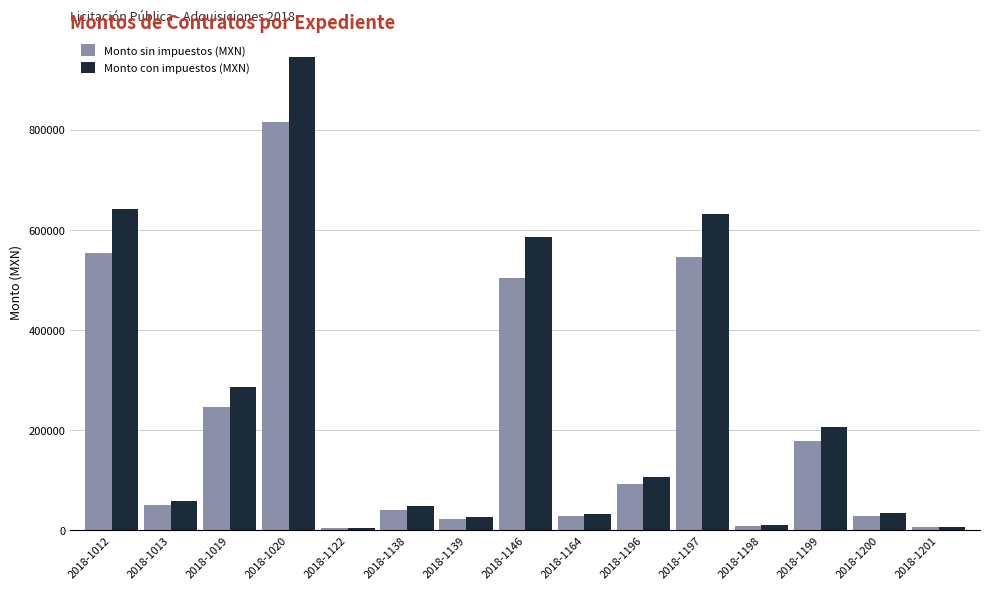

Is the value of Monto con impuestos (MXN) at 2018-1139 greater than the value of Monto sin impuestos (MXN) at 2018-1196?

No